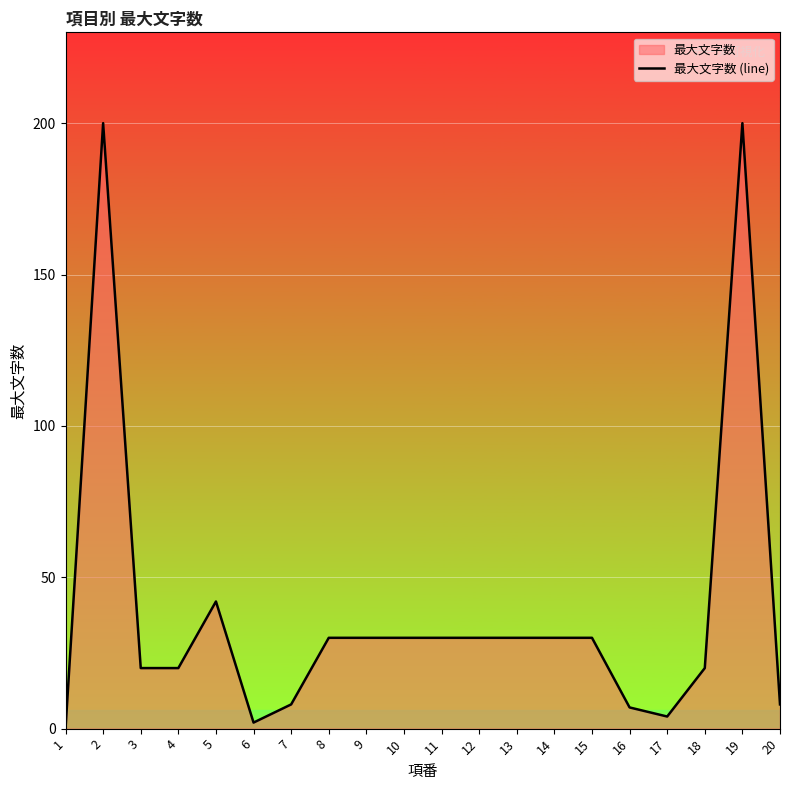

What is the difference between the maximum and minimum values?

200